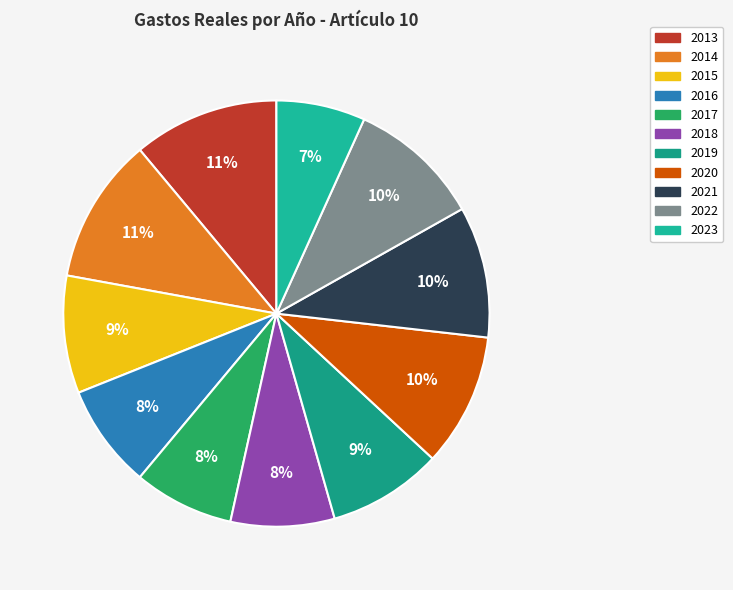

Between 2016 and 2014, which is larger?

2014